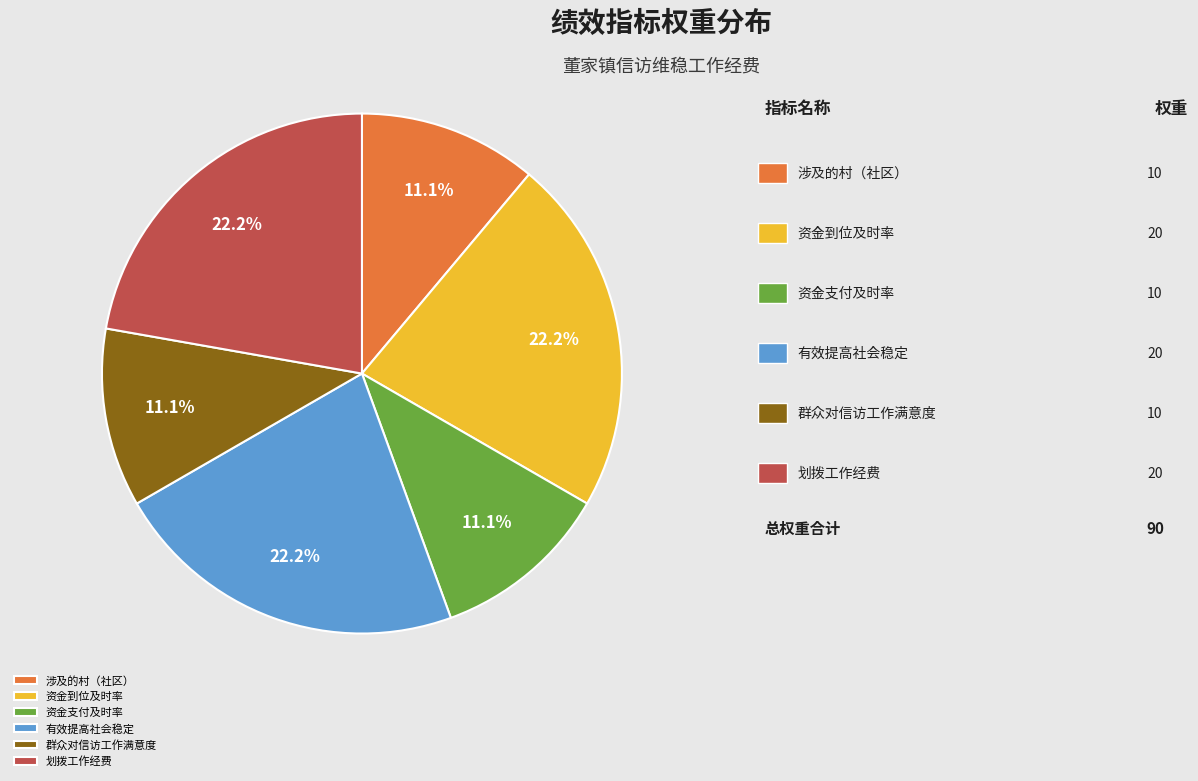

How many slices are in this pie chart?

6